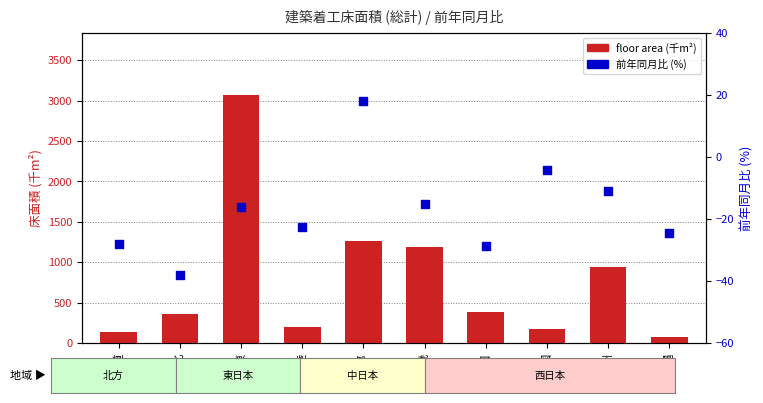

What is the total value across all series at 中部?

1279.7